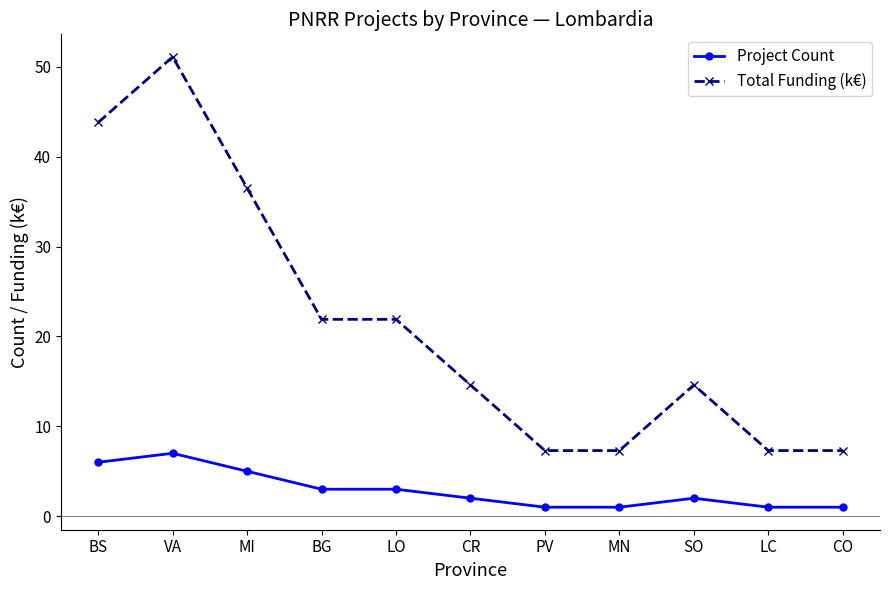

At which category is the sum across all series the highest?

VA